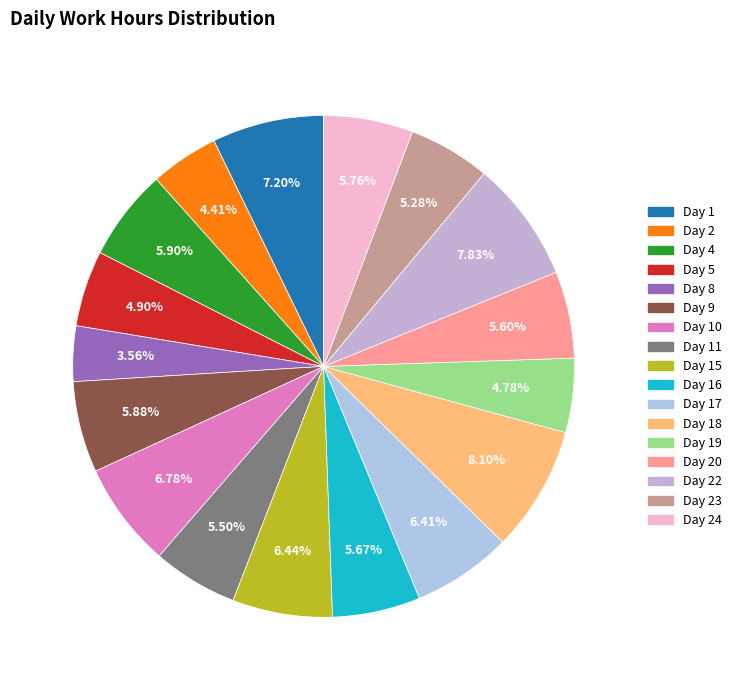

Which category has the smallest portion of the pie?

Day 8